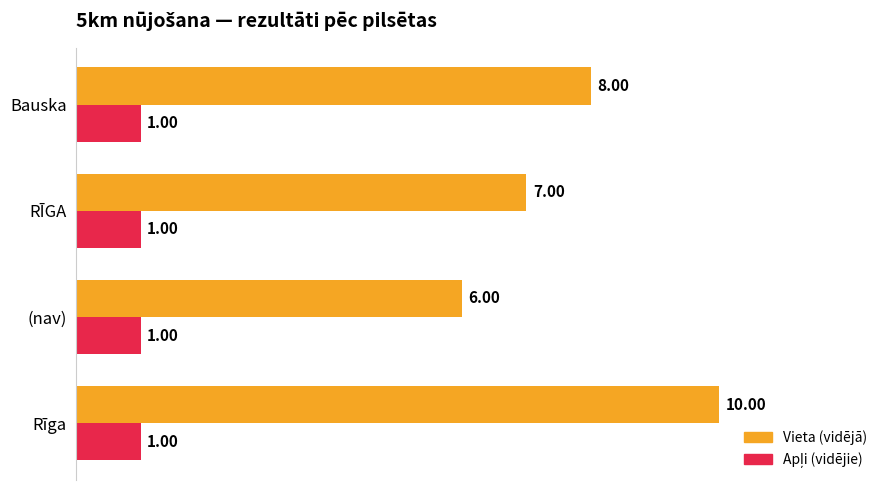

Which series changed the most between Rīga and (nav)?

Vieta (vidējā)